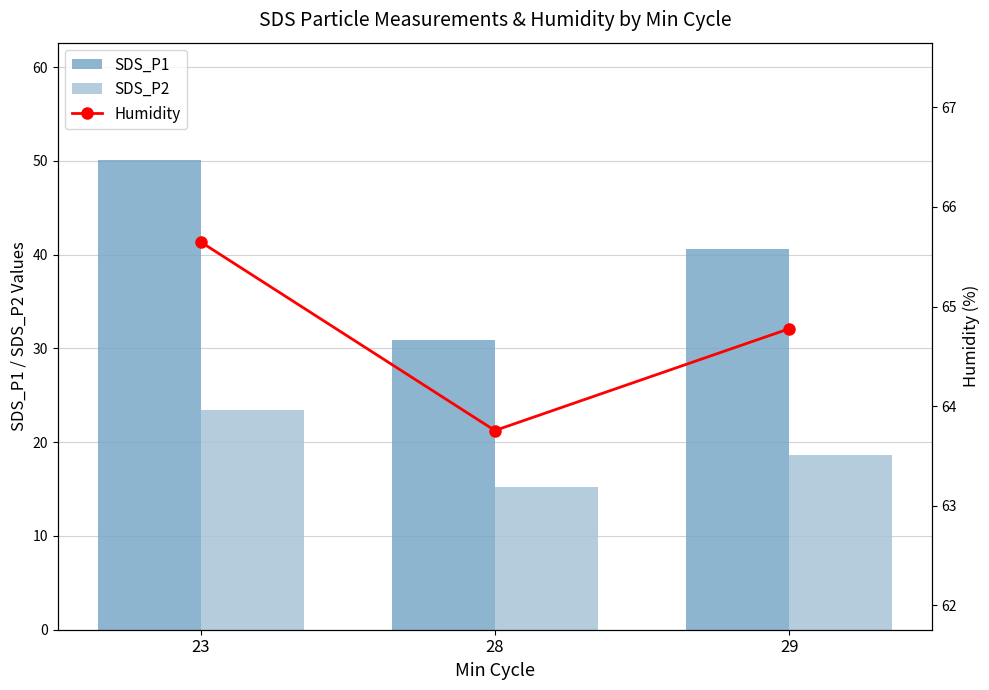

What is the sum of all Humidity values?

194.2